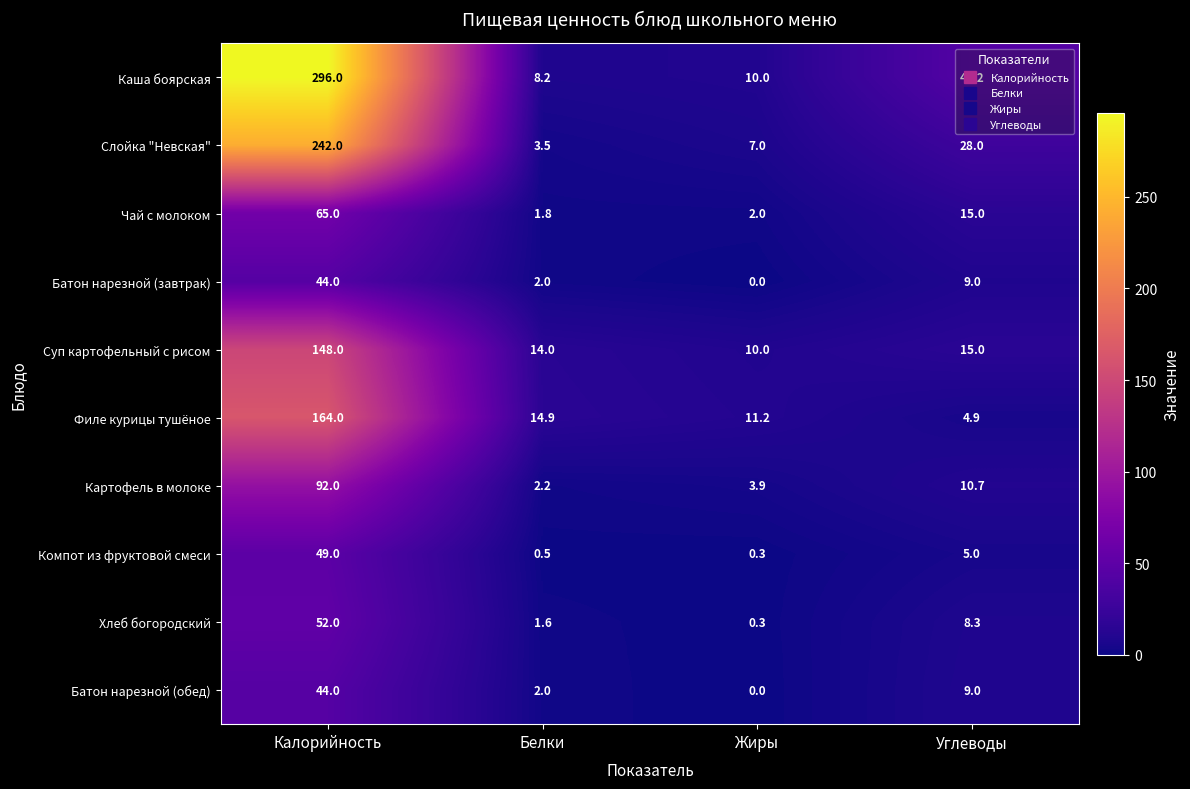

How many data points in Филе курицы тушёное are less than 14?

2